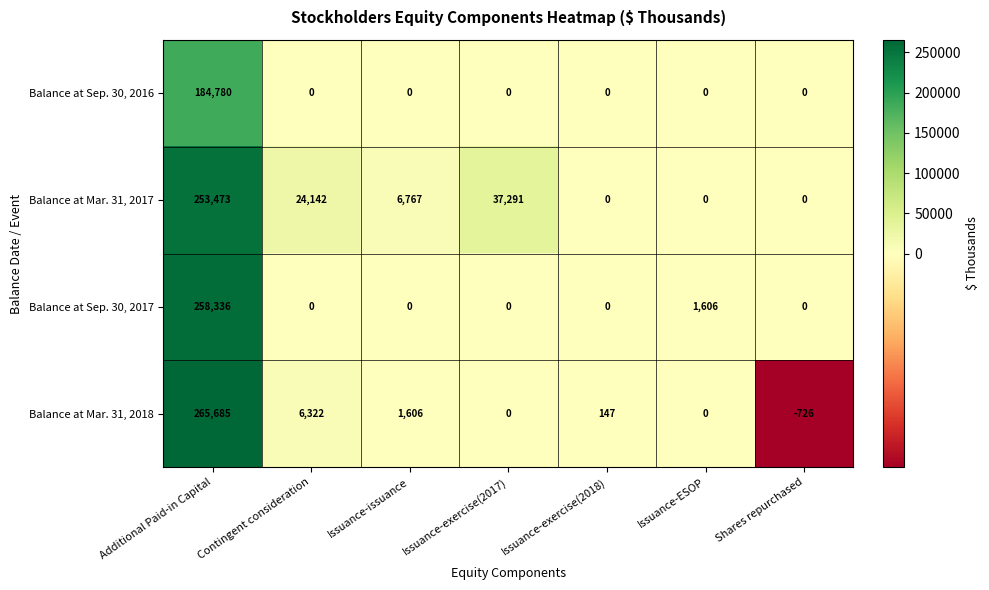

How many values in the Balance at Sep. 30, 2017 series exceed 0?

2